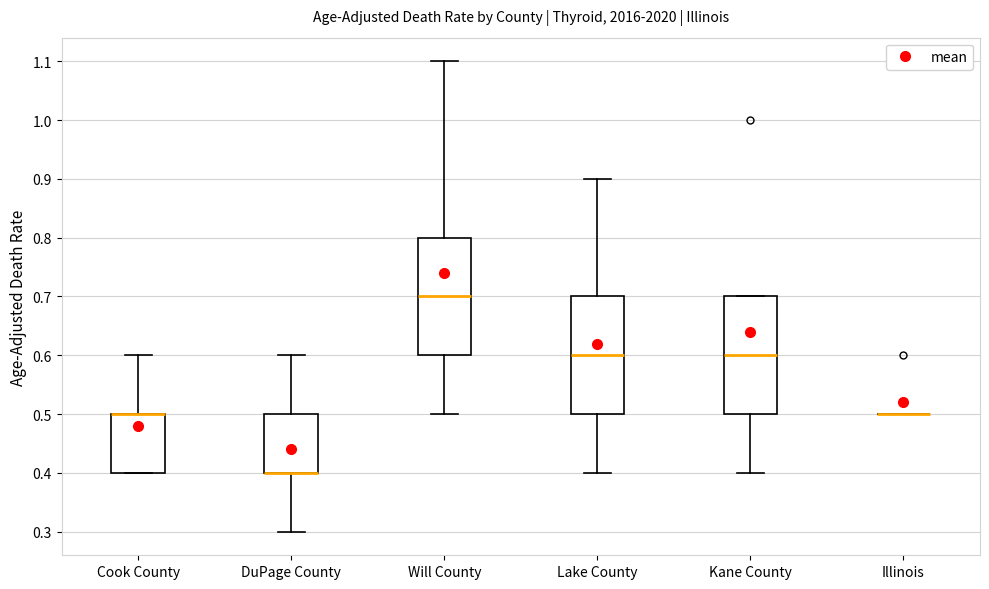

Reading left to right, read every box against the y-axis: the position of its median line, the range the box covers, and the ends of its whiskers. The values are not printed on the chart, so give them approximately, as read against the axis.

Cook County: median 0.5 (drawn on the box's upper edge), box 0.4 to 0.5, whiskers 0.4 to 0.6
DuPage County: median 0.4 (drawn on the box's lower edge), box 0.4 to 0.5, whiskers 0.3 to 0.6
Will County: median 0.7, box 0.6 to 0.8, whiskers 0.5 to 1.1
Lake County: median 0.6, box 0.5 to 0.7, whiskers 0.4 to 0.9
Kane County: median 0.6, box 0.5 to 0.7, whiskers 0.4 to 0.7
Illinois: box collapsed to a line at 0.5, whiskers 0.5 to 0.5